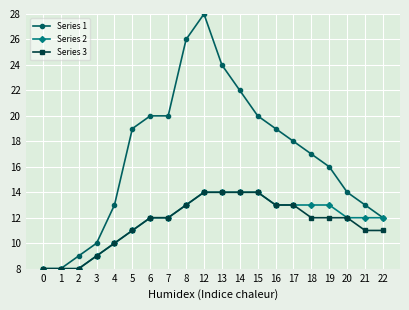

What is the difference between the Series 3 values at 3 and 13?

5